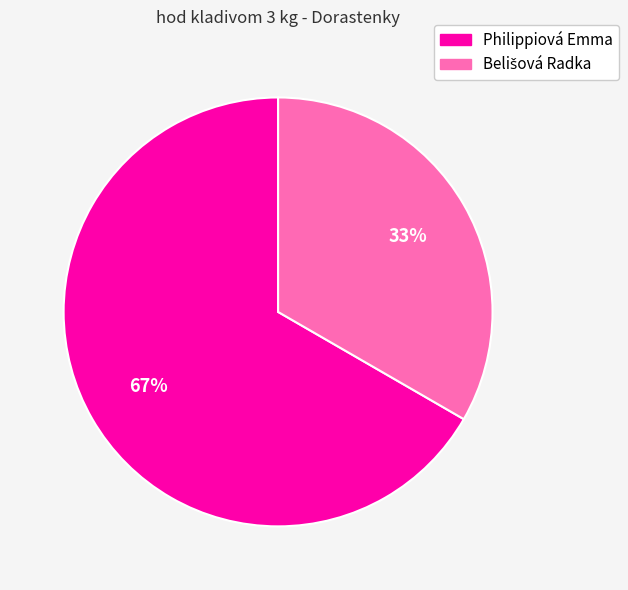

How many segments does this pie chart have?

2